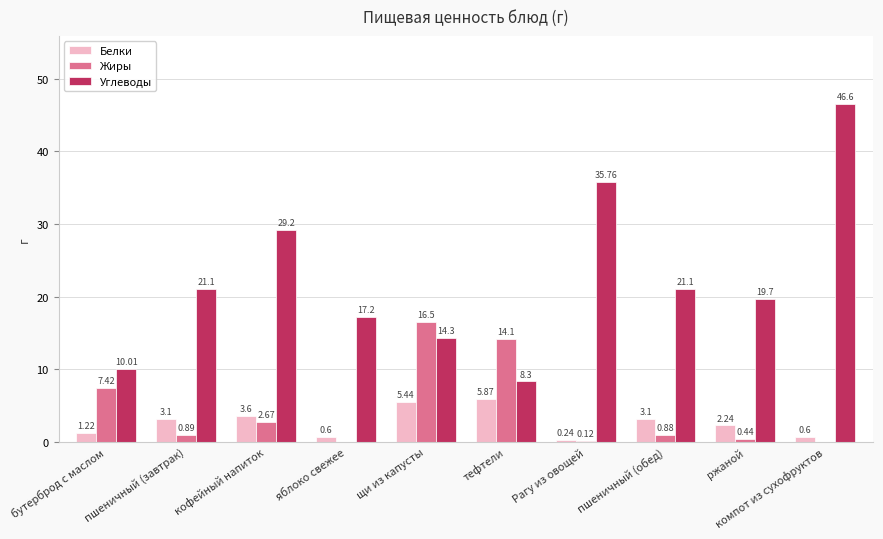

What is the sum of all Жиры values?

43.0